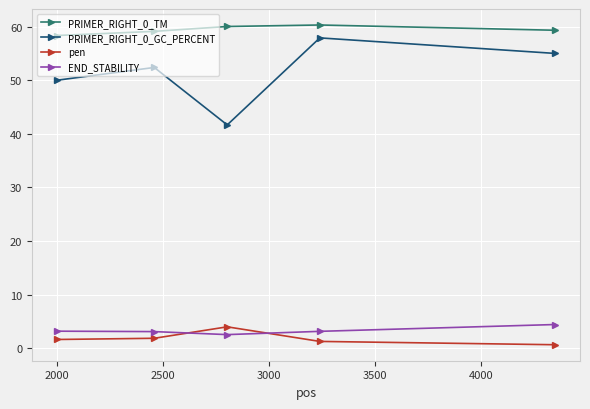

True or false: PRIMER_RIGHT_0_GC_PERCENT and END_STABILITY cross at least once.

False